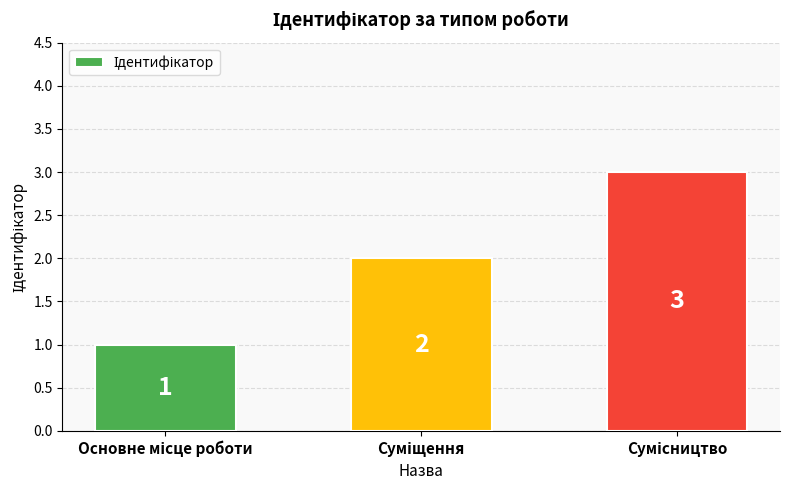

Count the values in the range 1 to 3.

3